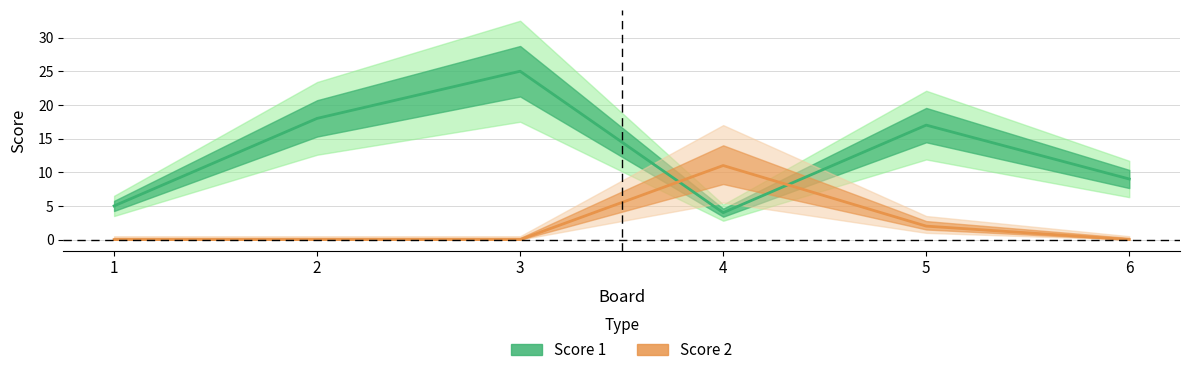

List the series in order of their peak value, highest first.

Score 1, Score 2